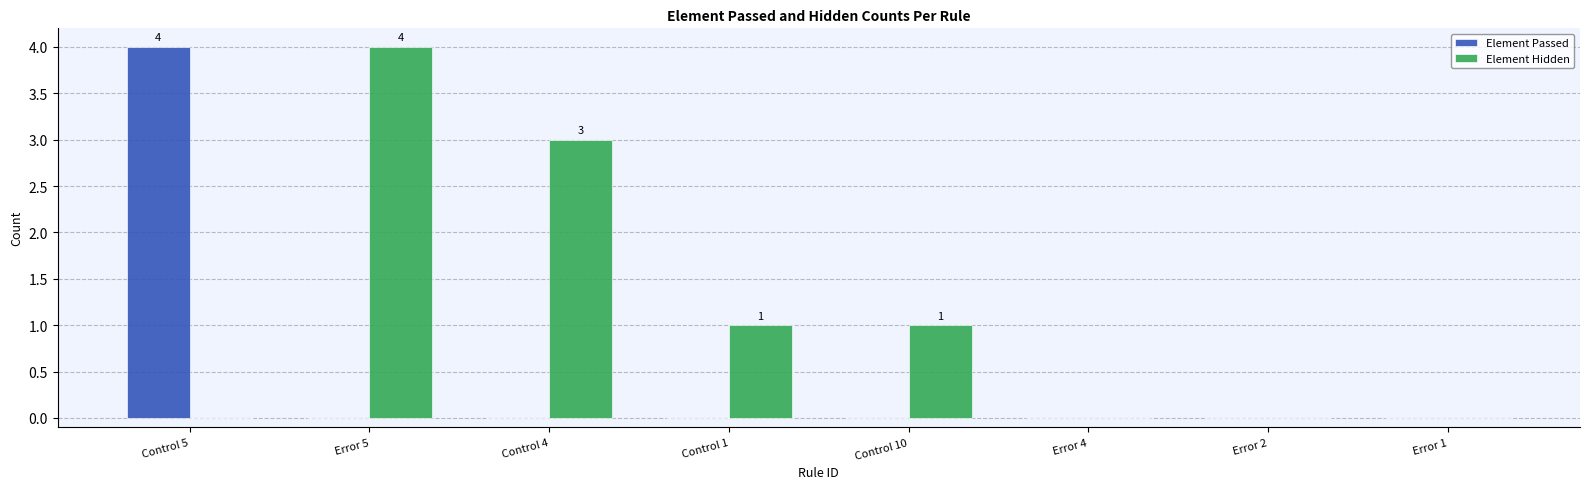

What is the highest value of the Element Hidden series?

4